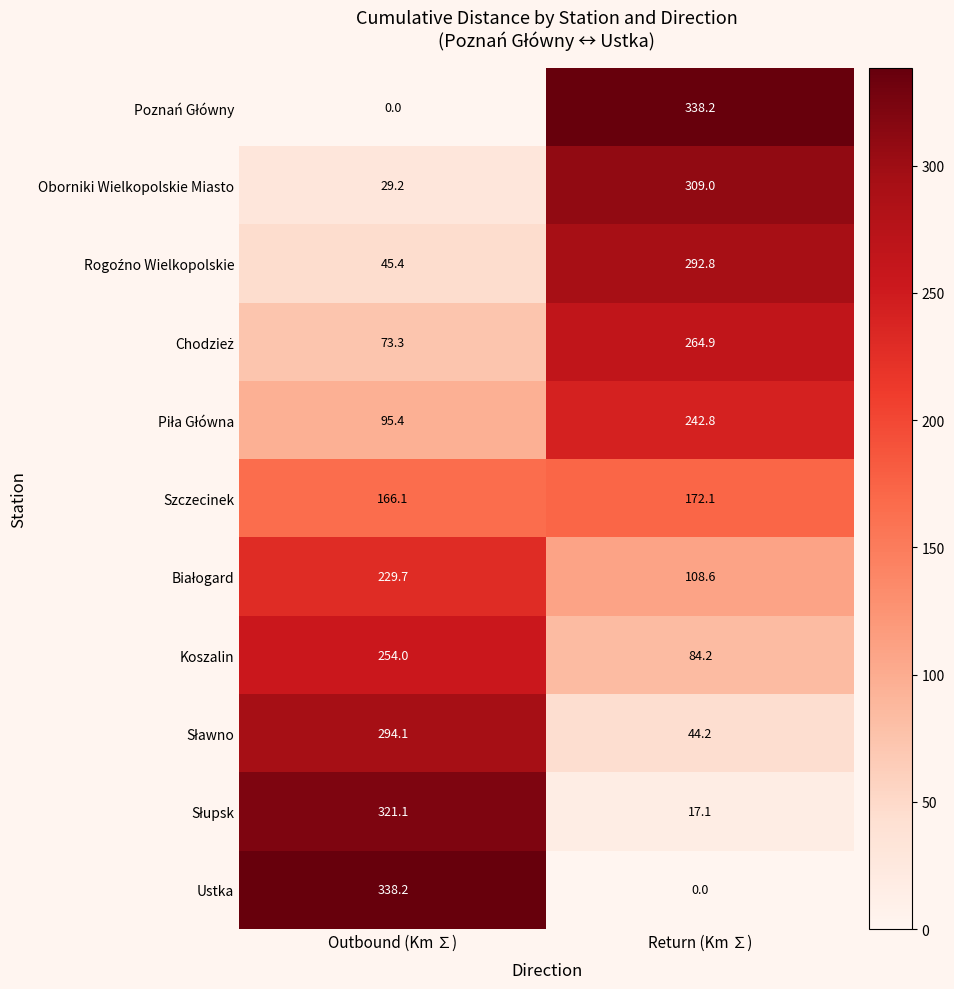

How many series are shown in this chart?

11